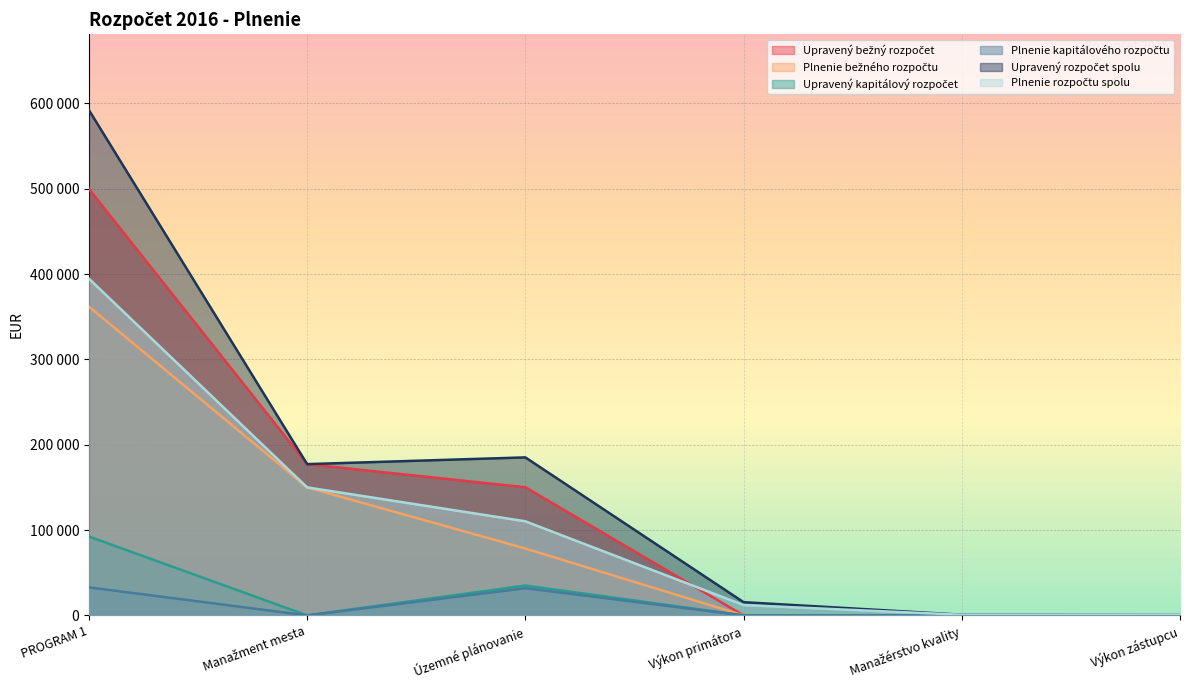

Which category has the lowest value across all series?

Výkon primátora